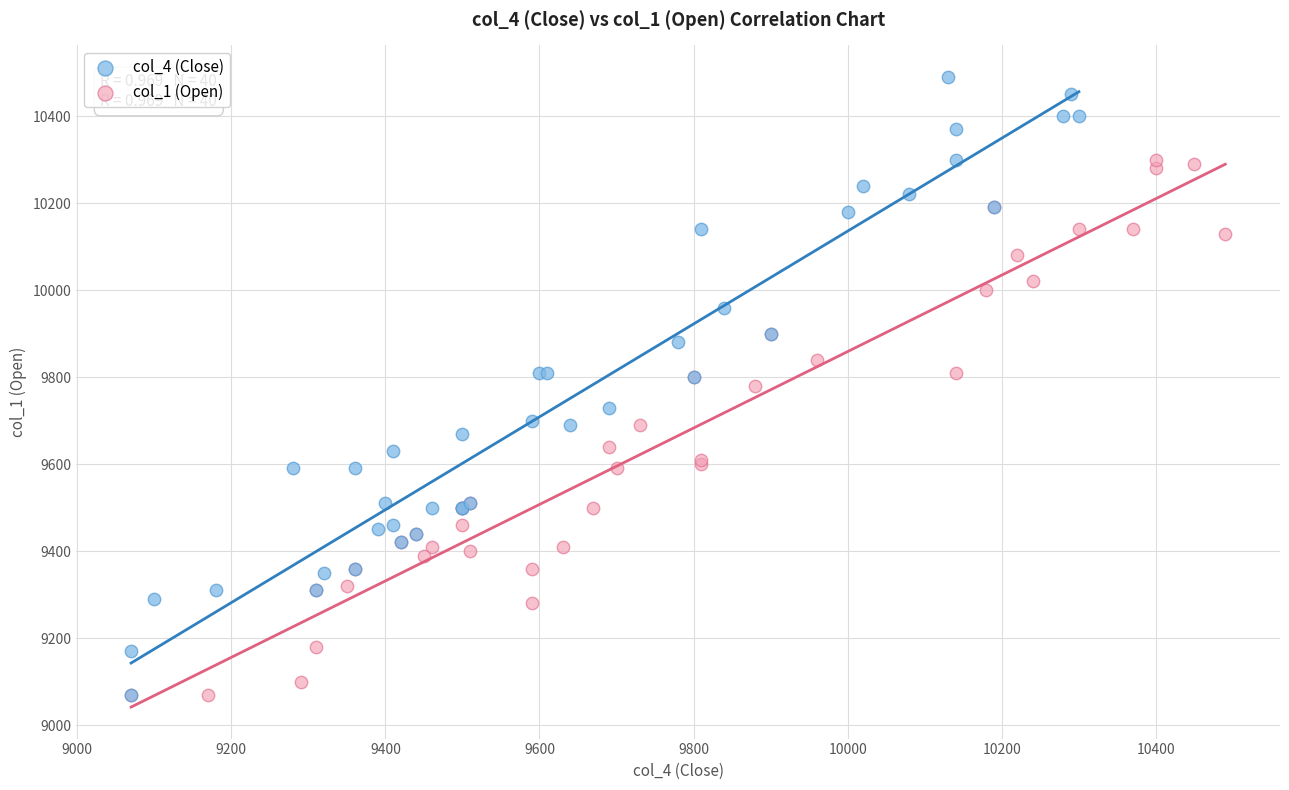

Which series reaches the maximum Y coordinate?

col_4 (Close)